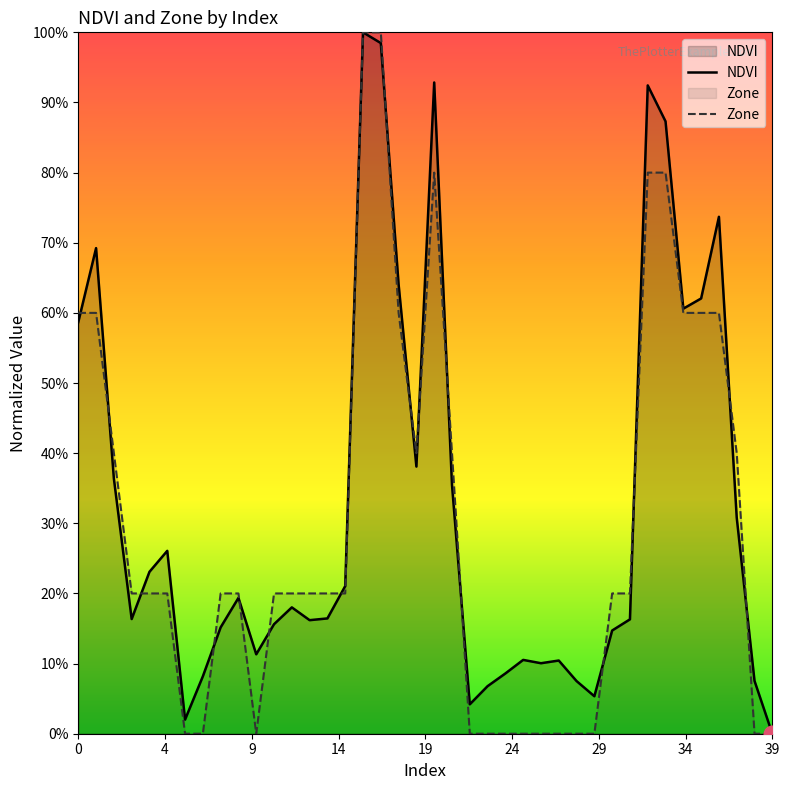

How many intersections are there between NDVI and Zone?

16